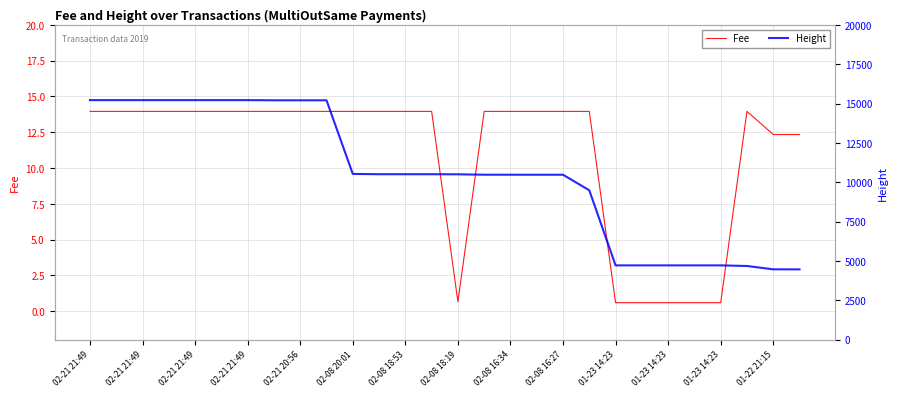

What is the label of the 8th point from the left?

02-08 18:19